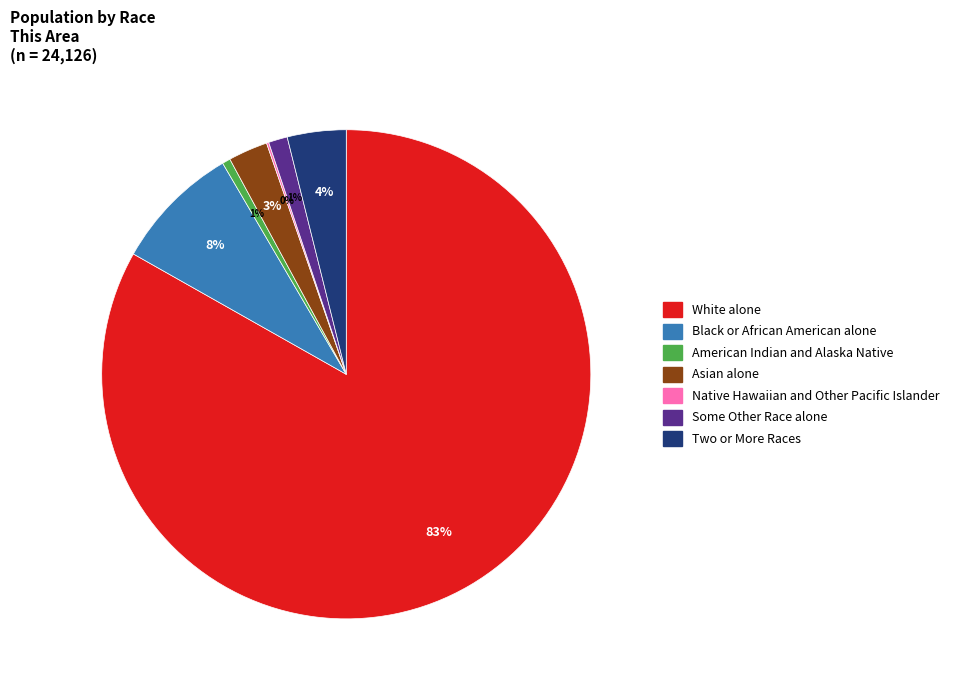

Between Asian alone and Some Other Race alone, which is larger?

Asian alone